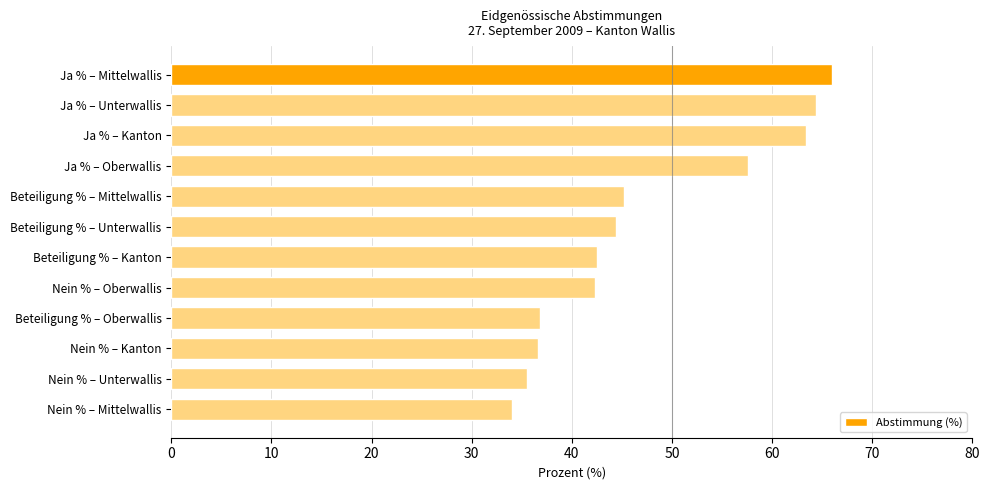

At which label is the value closest to 50?

Beteiligung % – Mittelwallis